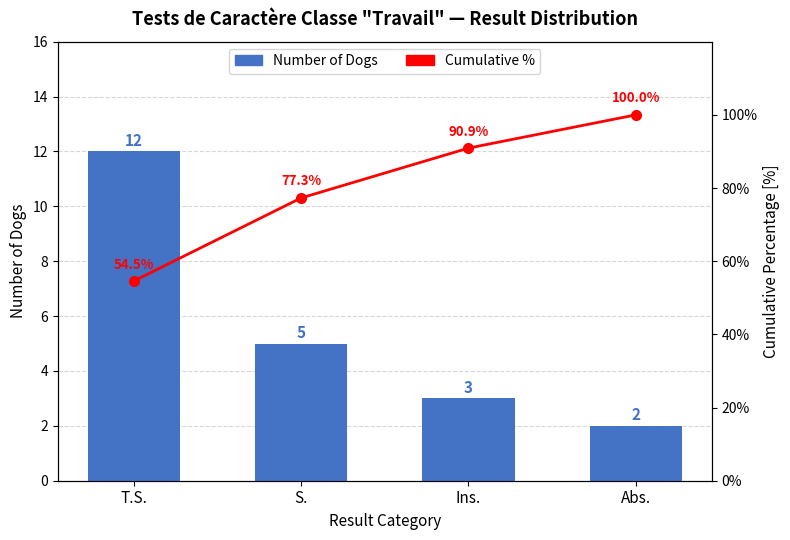

What is the sum of the Cumulative % values at T.S. and Abs.?

154.5